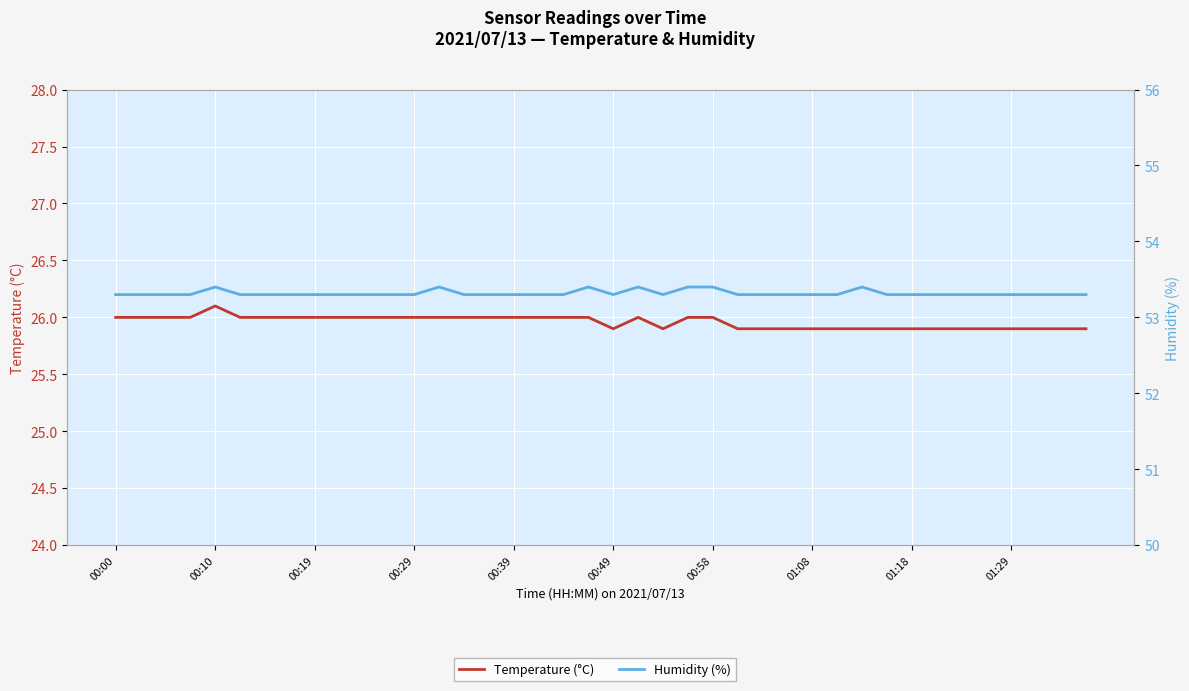

True or false: Temperature (°C) has a value of 10.8 at 10.

False